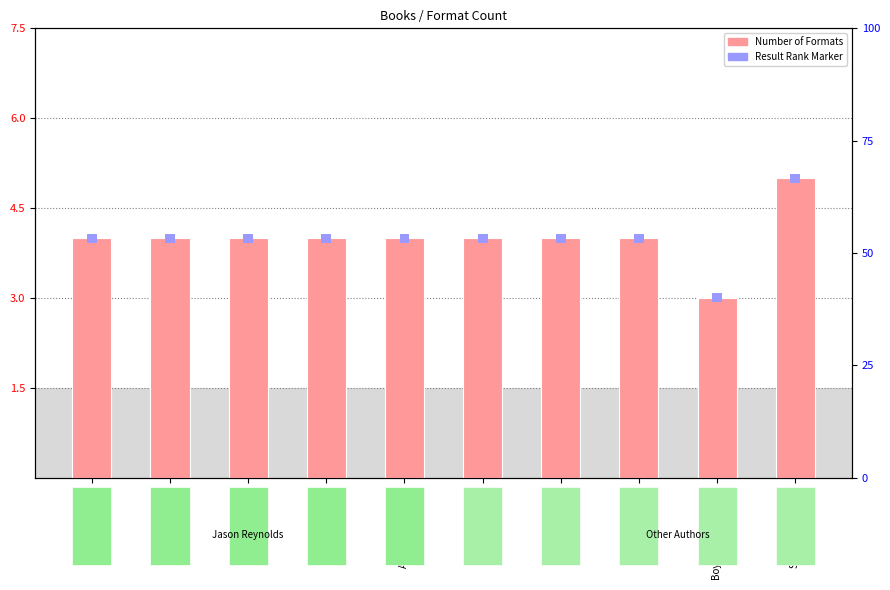

Reading left to right, what are all the values shown in this chart?

4	4	4	4	4	4	4	4	3	5